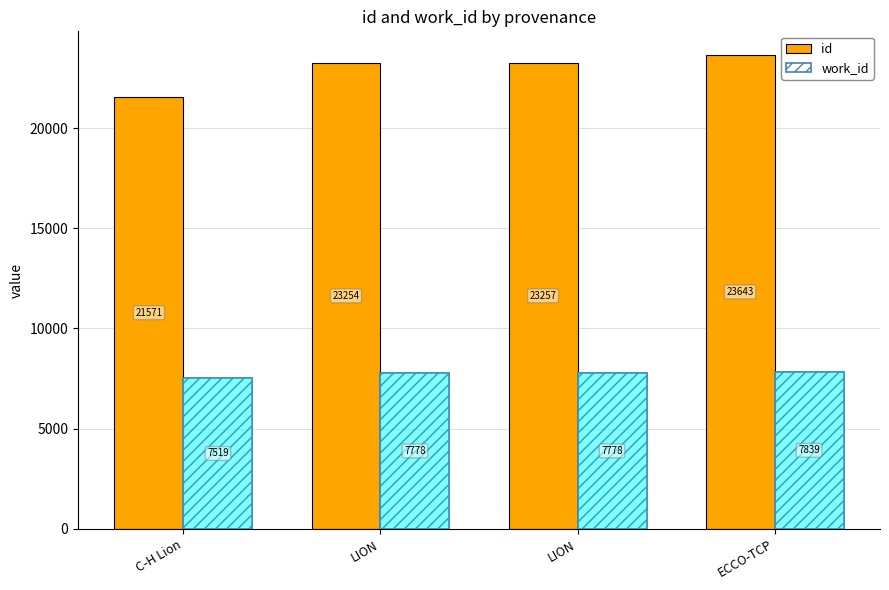

List the labels in order of id value, smallest first.

C-H Lion, LION, LION, ECCO-TCP